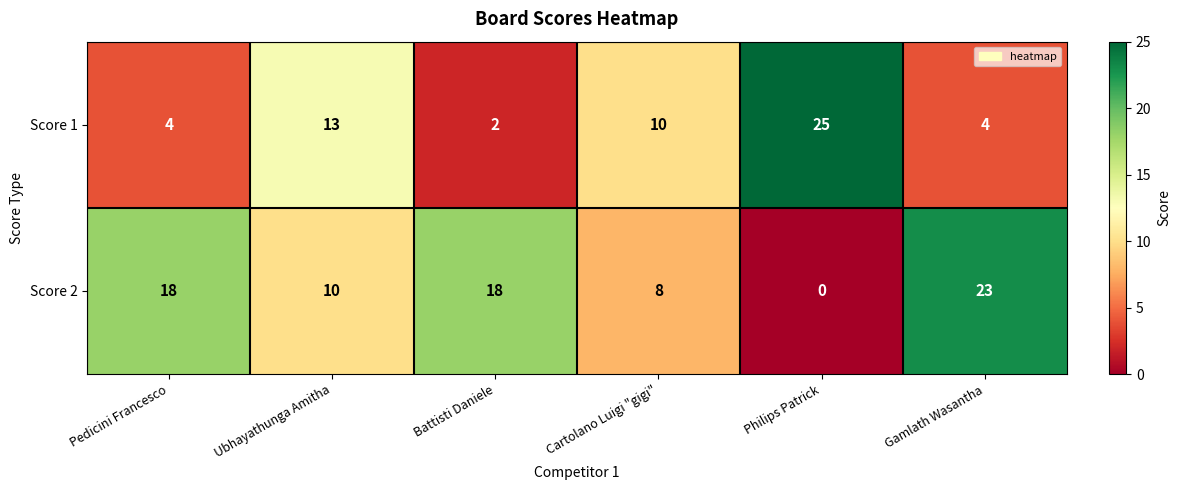

At how many categories does at least one series exceed 17?

4